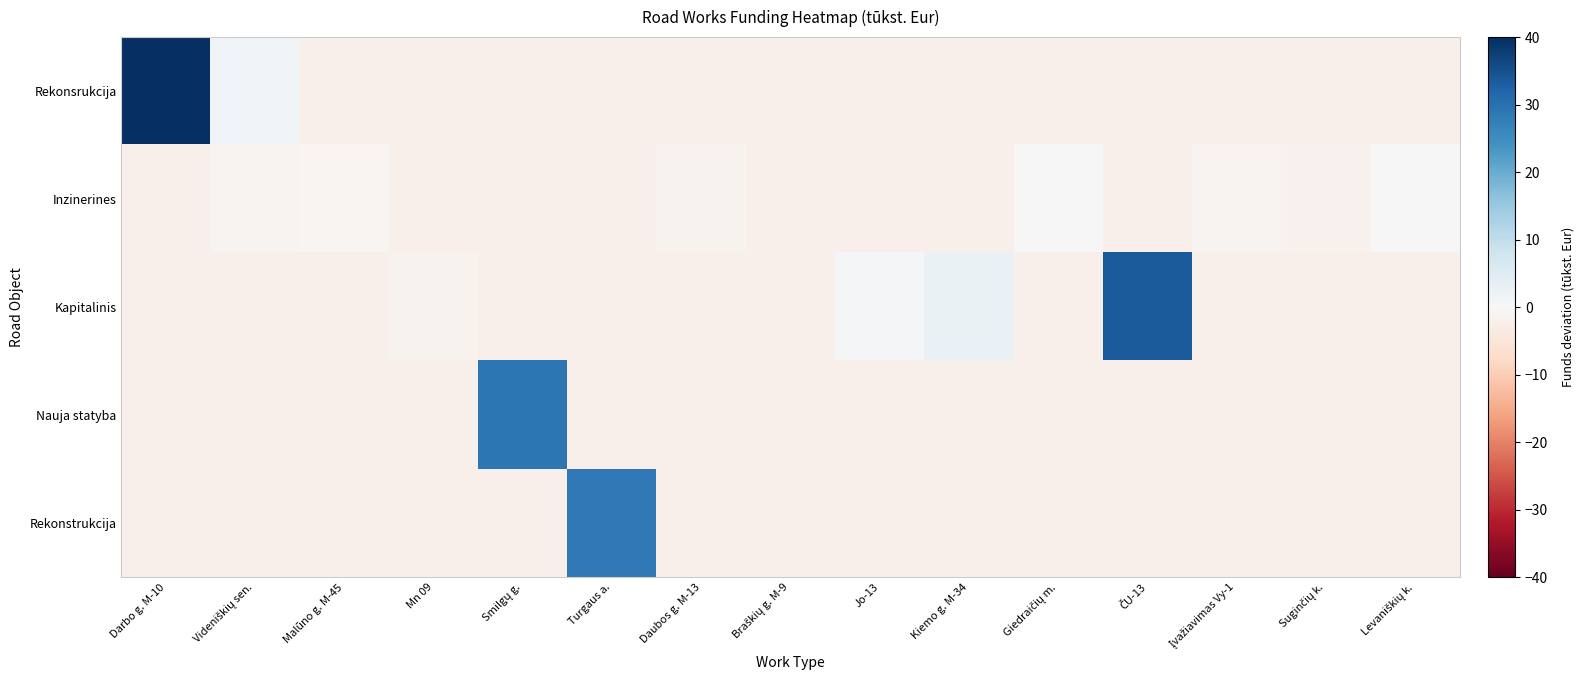

What is the spread (max minus min) of values at Turgaus a.?

30.6